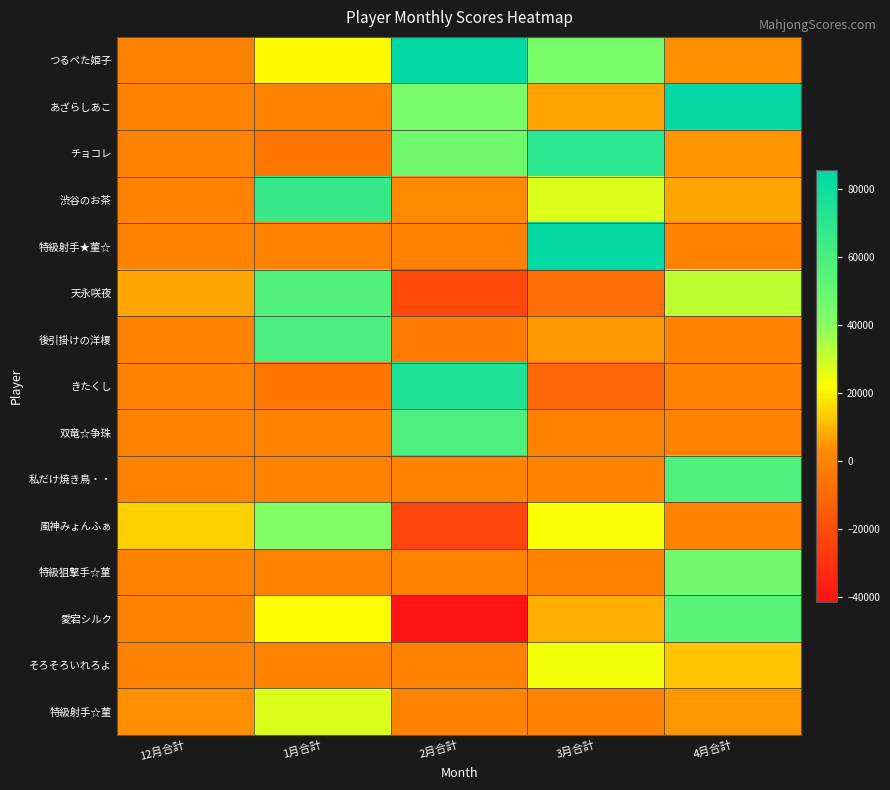

How many series are shown in this chart?

15